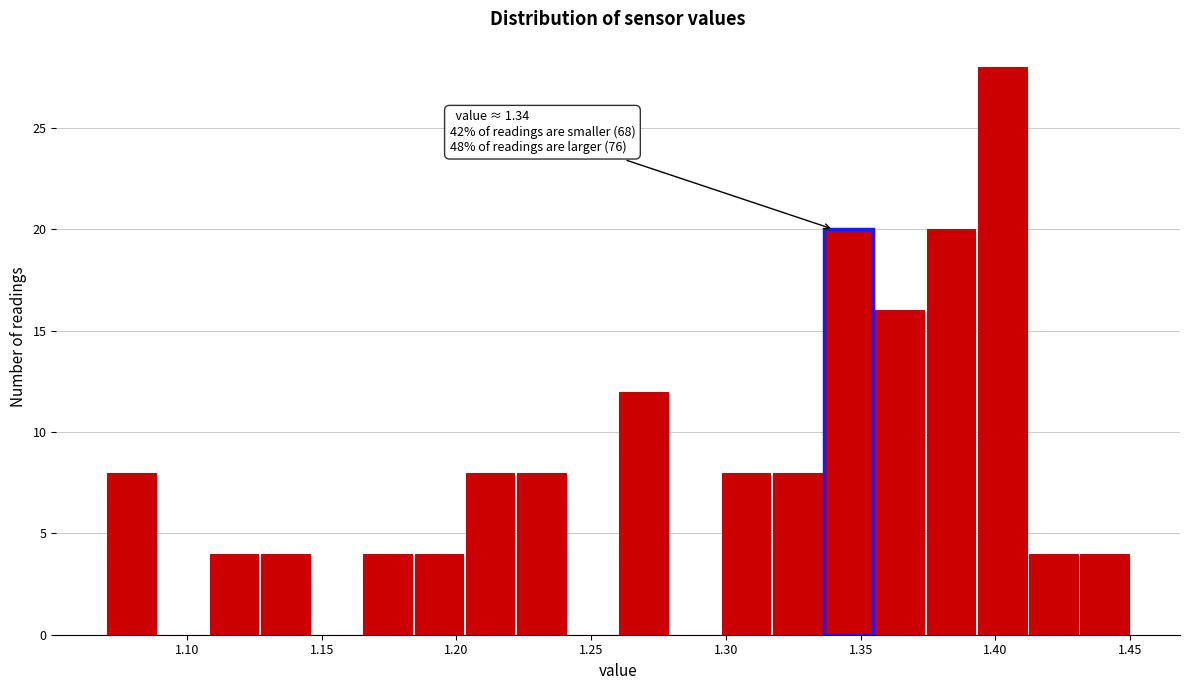

Read against the x-axis, roughly where is the centre of the tallest bar?

1.405